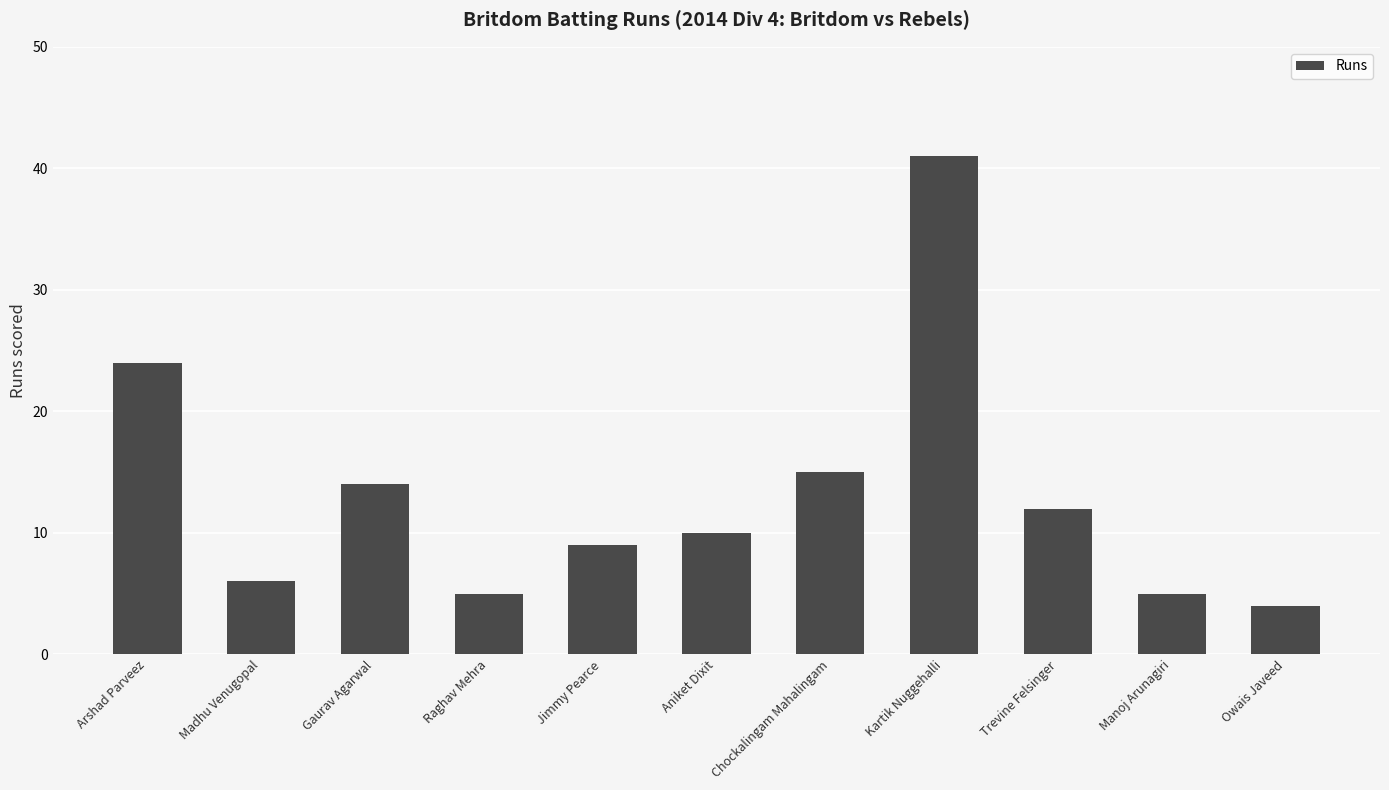

Reading left to right, extract all data points from this chart.

24	6	14	5	9	10	15	41	12	5	4